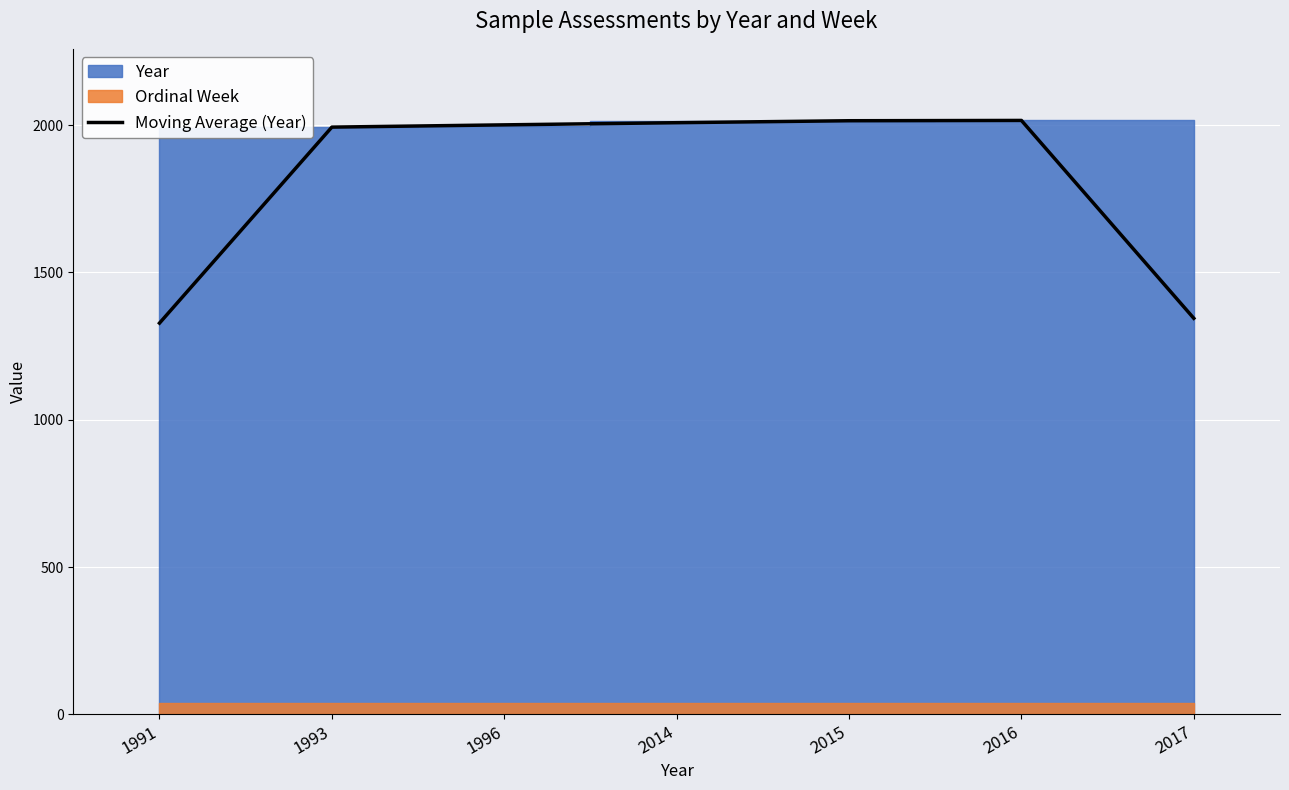

What is the change in value from 2015 to 2017?

-670.7